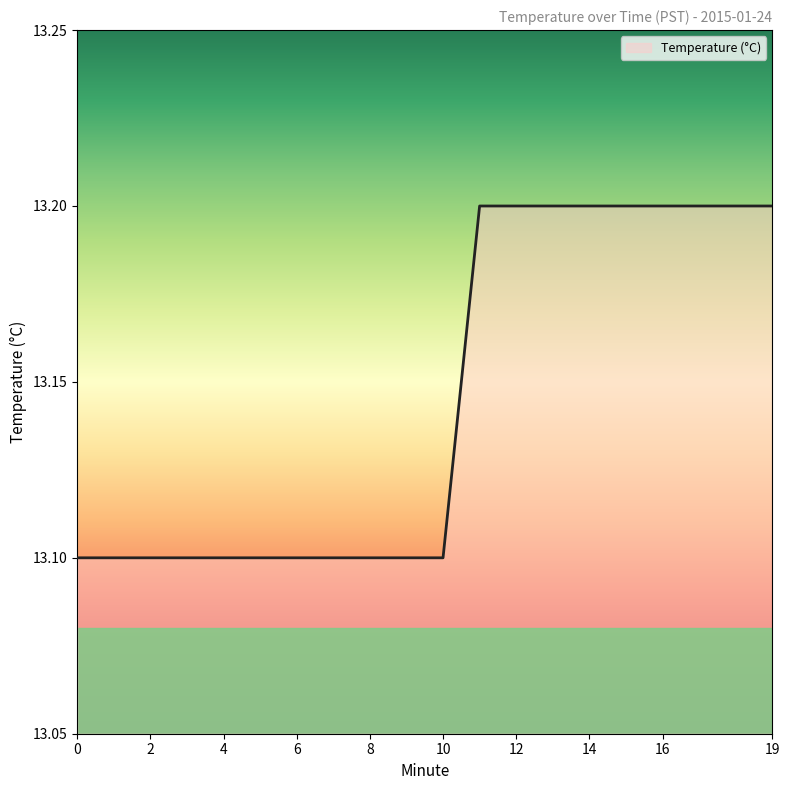

What is the smallest value displayed?

13.1